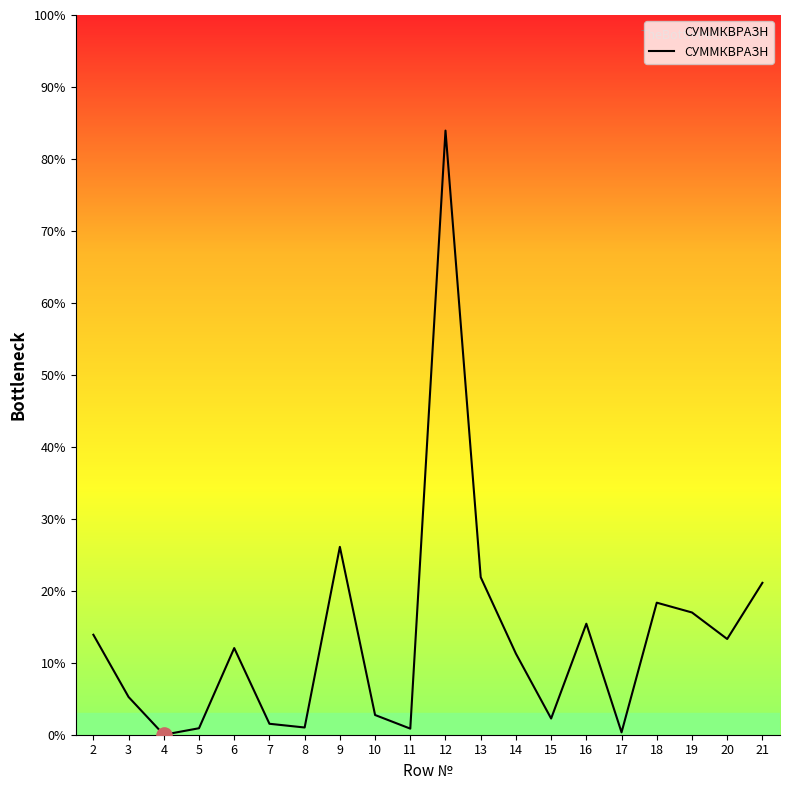

What is the change in value from 12 to 21?

-62.8